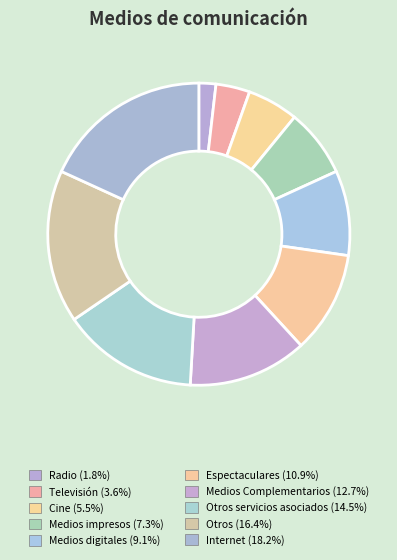

How many segments does this pie chart have?

10